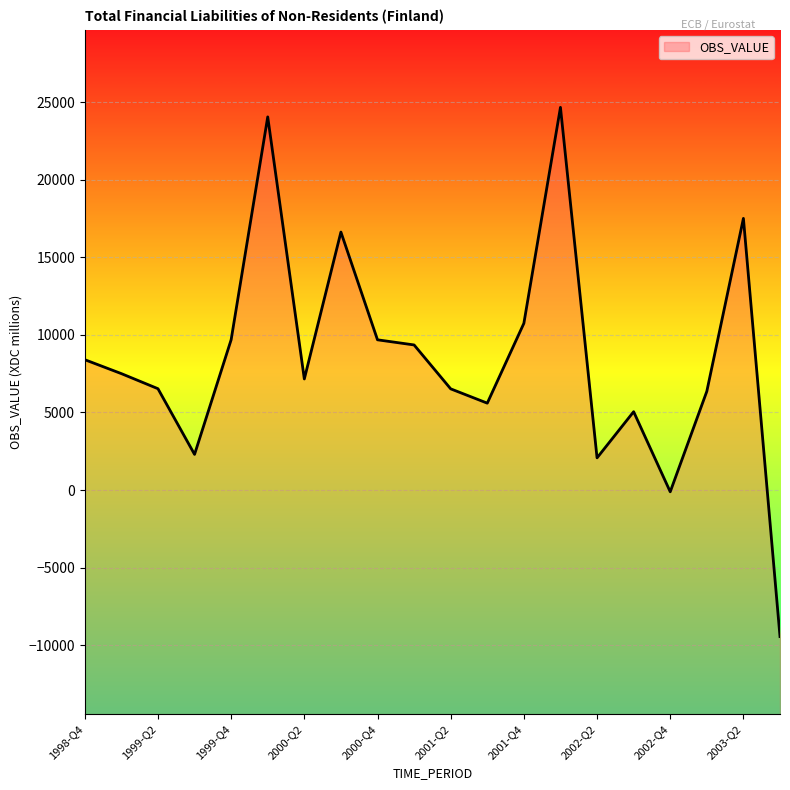

Reading right to left, extract all data points from this chart.

2003-Q3=-9444	2003-Q2=17504	2003-Q1=6359	2002-Q4=-116	2002-Q3=5046	2002-Q2=2072	2002-Q1=24659	2001-Q4=10741	2001-Q3=5597	2001-Q2=6519	2001-Q1=9348	2000-Q4=9679	2000-Q3=16622	2000-Q2=7156	2000-Q1=24044	1999-Q4=9684	1999-Q3=2295	1999-Q2=6528	1999-Q1=7500	1998-Q4=8398